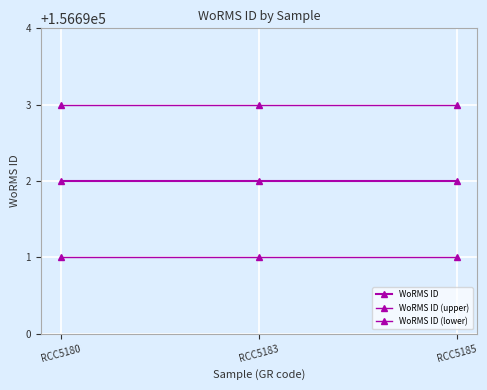

Reading left to right, extract all data points from this chart.

WoRMS ID: RCC5180=156692	RCC5183=156692	RCC5185=156692
WoRMS ID (upper): RCC5180=156693	RCC5183=156693	RCC5185=156693
WoRMS ID (lower): RCC5180=156691	RCC5183=156691	RCC5185=156691